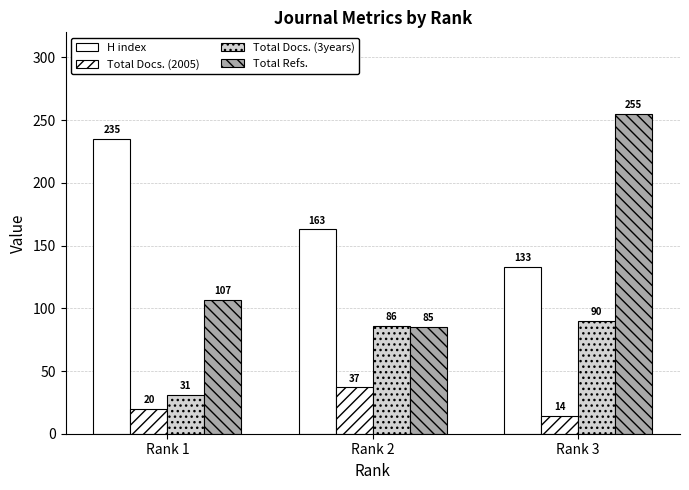

Are the bars grouped side by side (vs. stacked)?

Yes